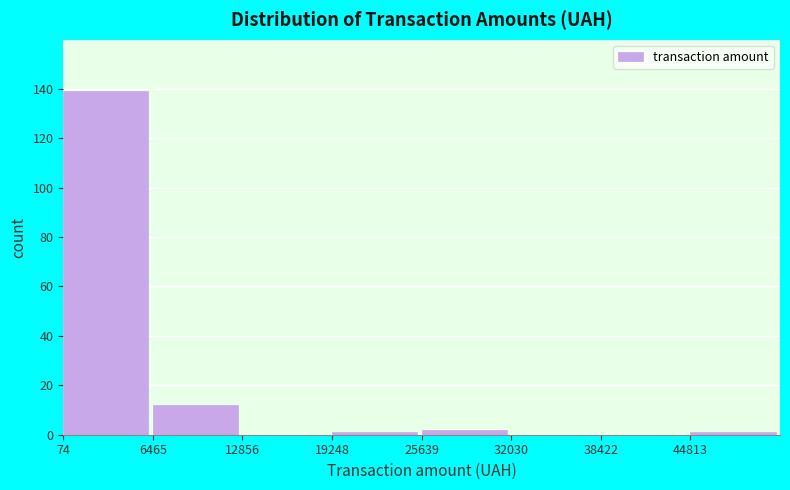

Which range on the x-axis has the tallest bar?

0 to 6000